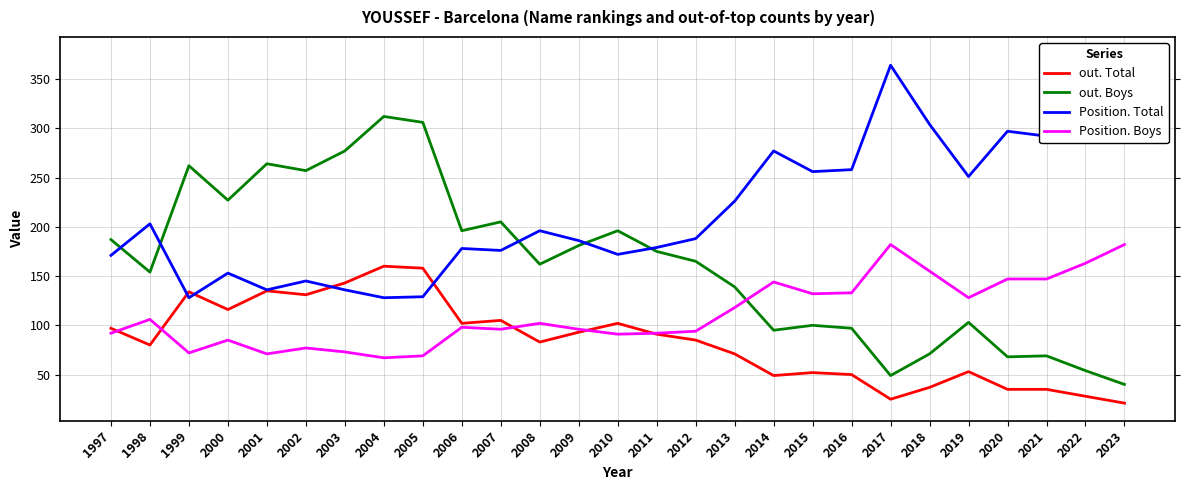

Where does the out. Boys series first go above 165?

1997